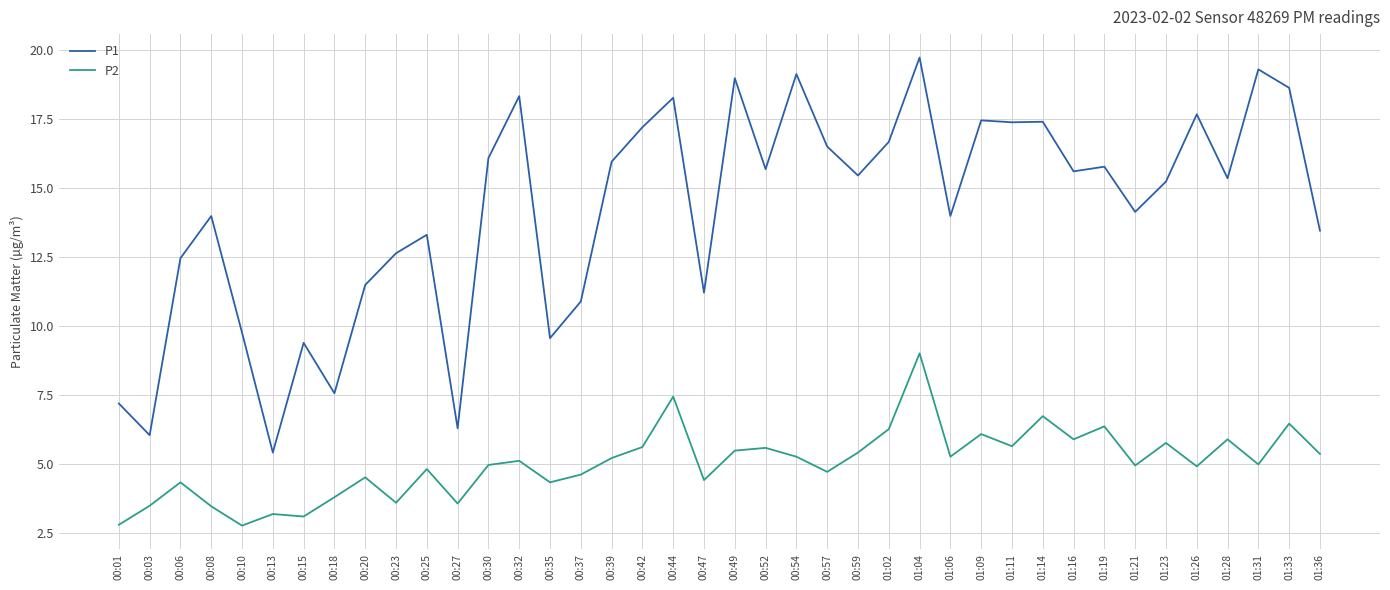

What position from the right is 00:30?

28